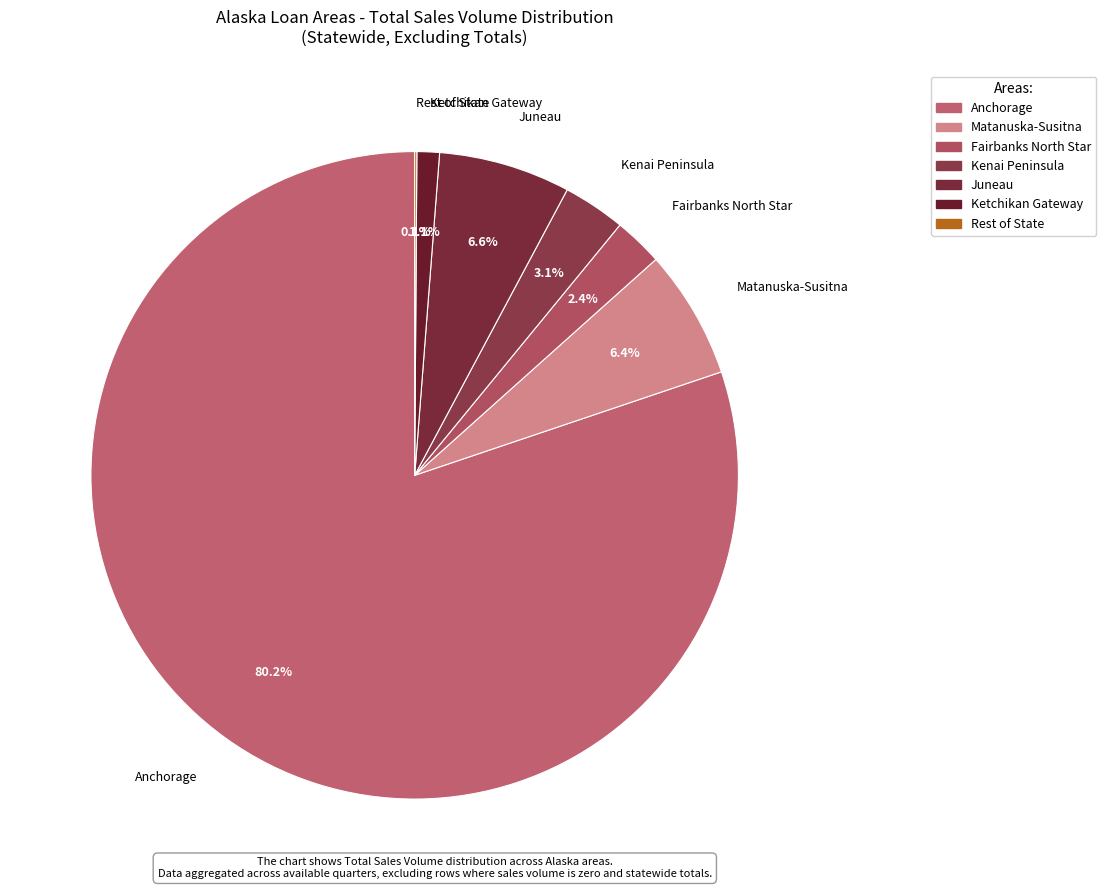

To the nearest percent, what is the average slice percentage?

14%